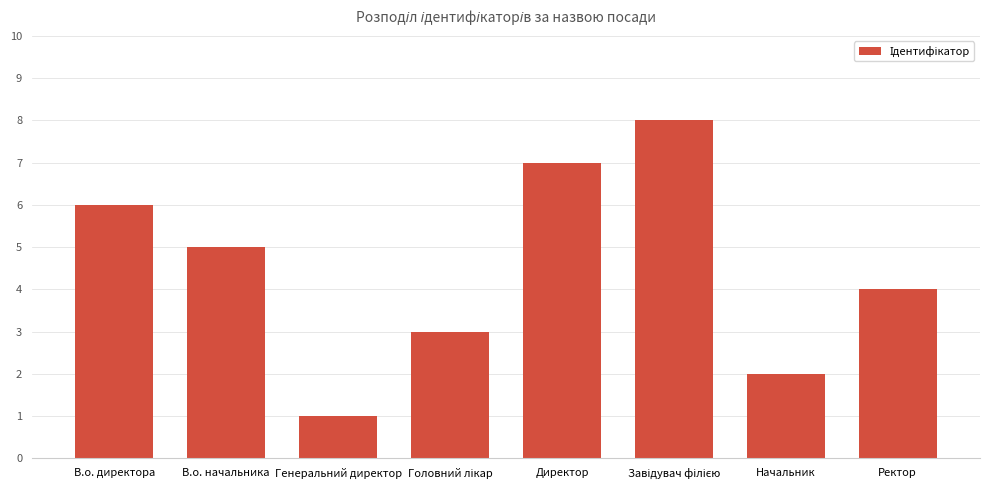

Which category has the lowest value across all series?

Генеральний директор